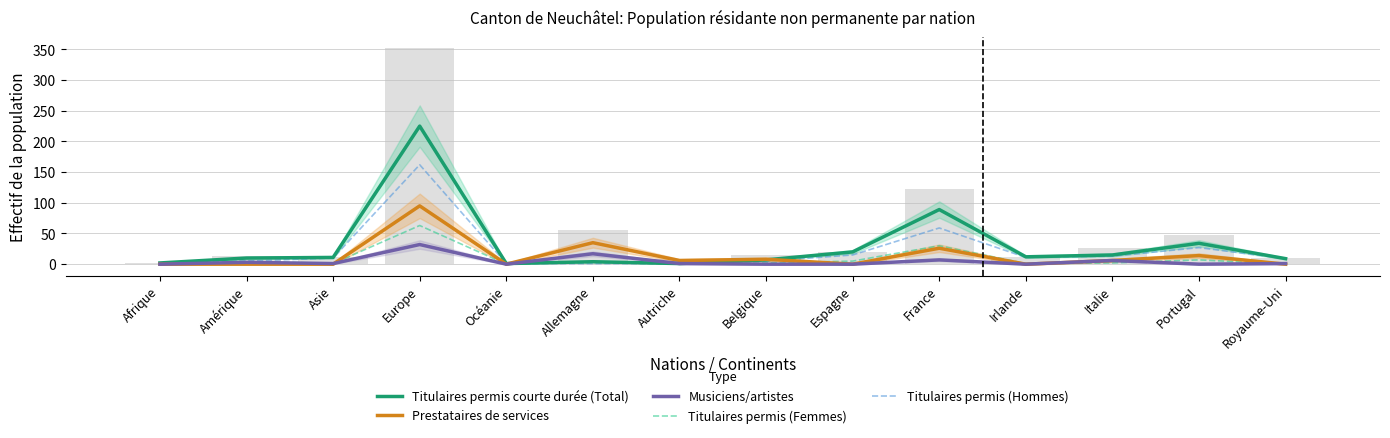

How many groups of bars are there?

14